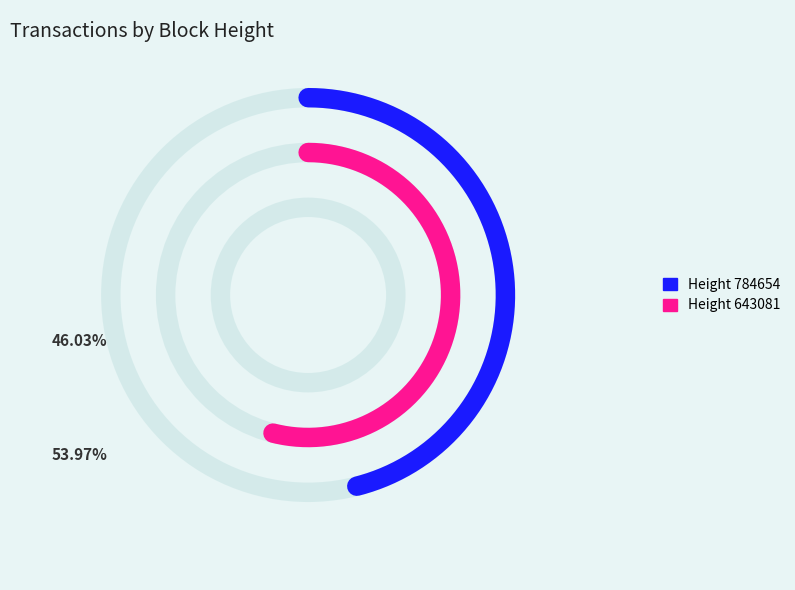

Which category has the smallest portion of the pie?

784654